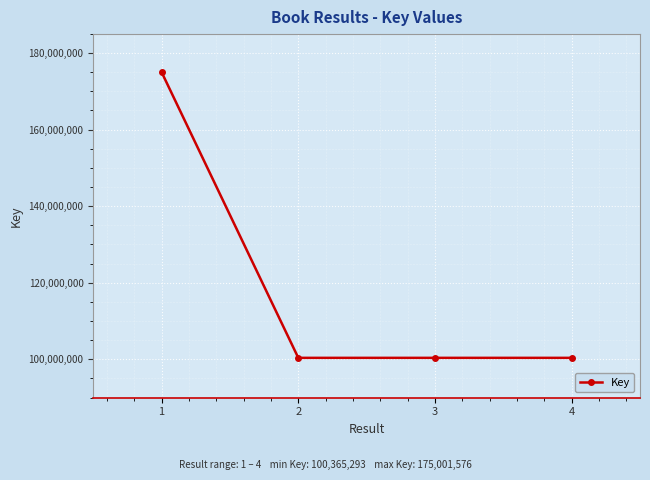

What is the sum of all values?

476097633